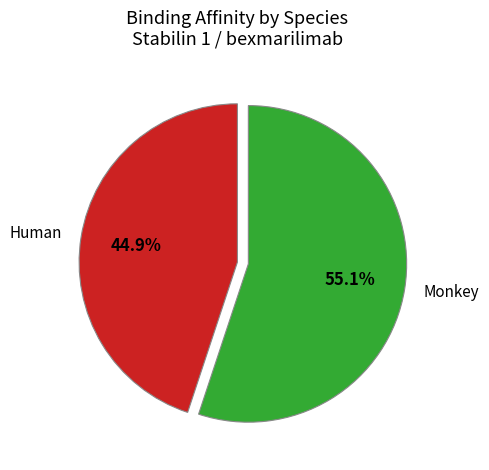

Is there a majority slice in this chart?

Yes